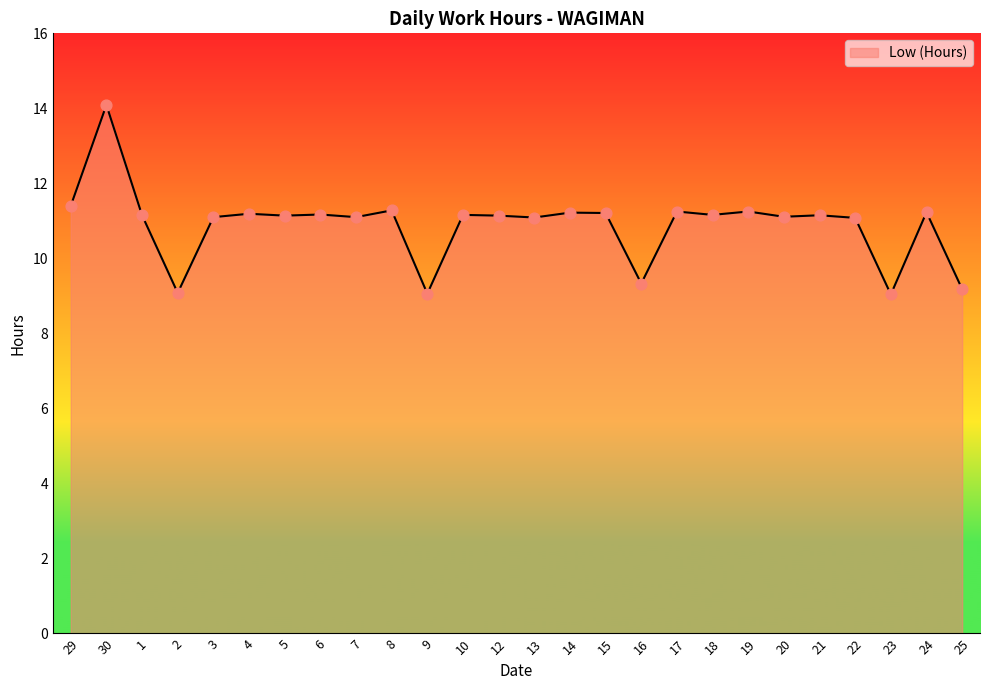

What is the change in value from 5 to 9?

-2.1